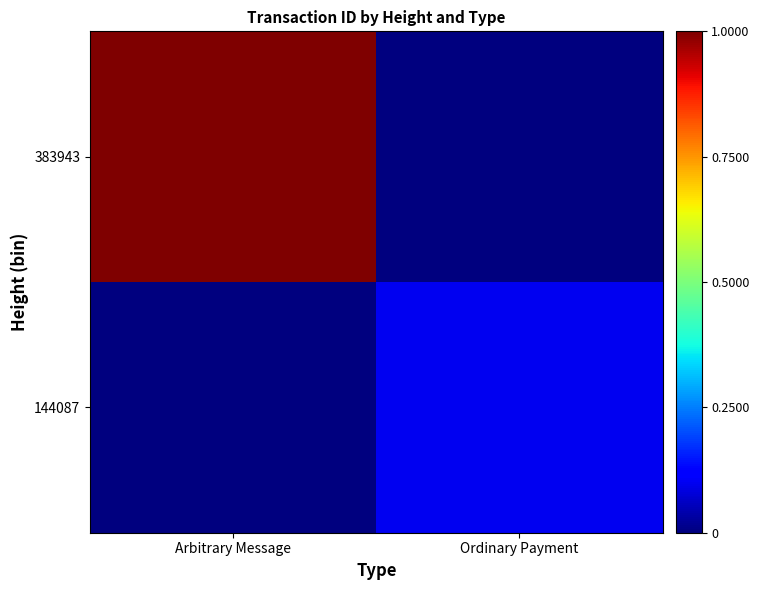

What is the total value across all series at Ordinary Payment?

0.1